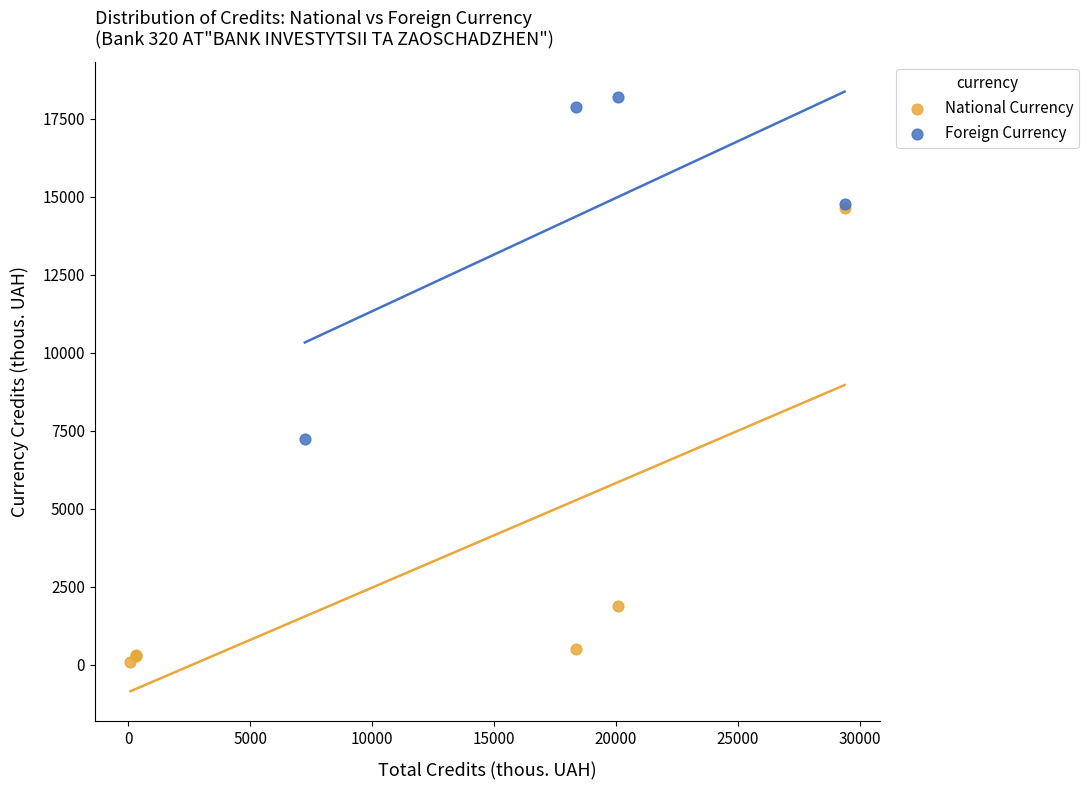

Which series reaches the minimum Y coordinate?

National Currency